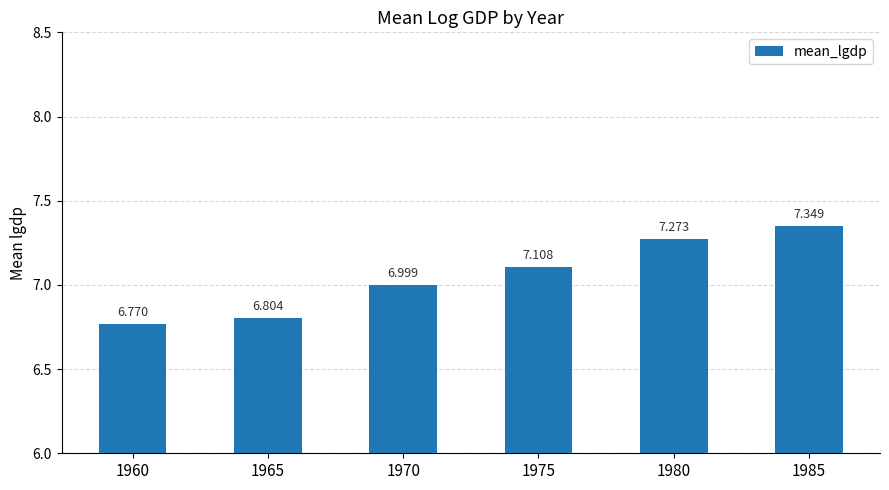

The value at 1960 is 3.6. True or false?

False